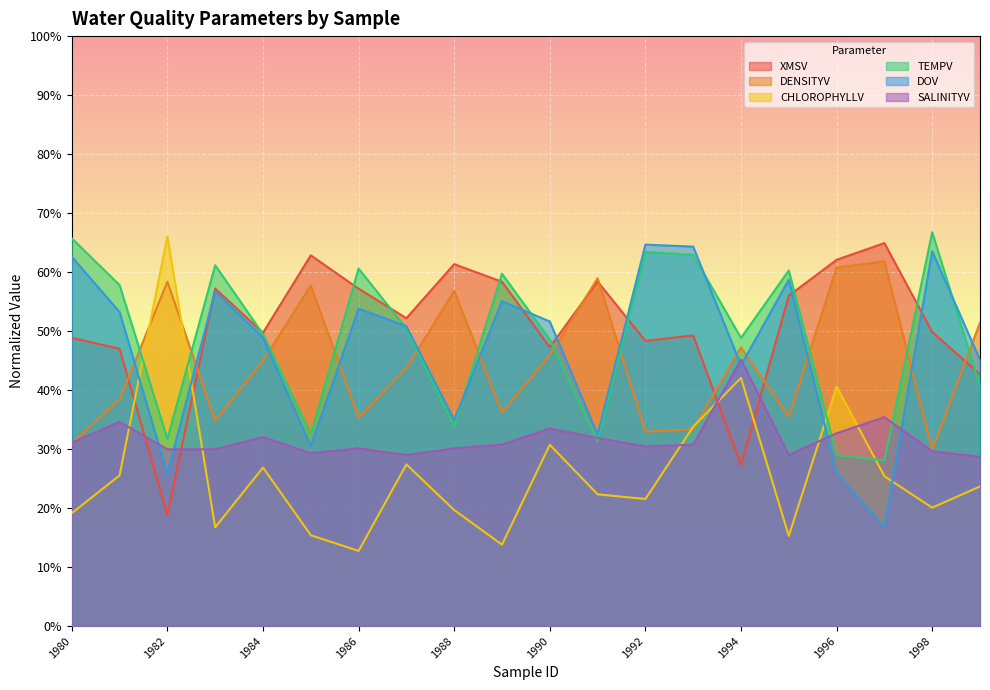

How many lines are shown in the chart?

6